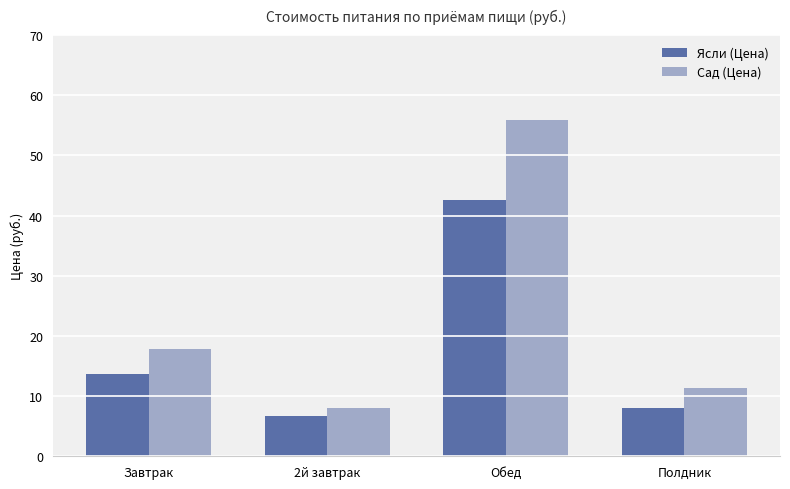

What is the difference between the second highest and minimum values in the Ясли (Цена) series?

7.0